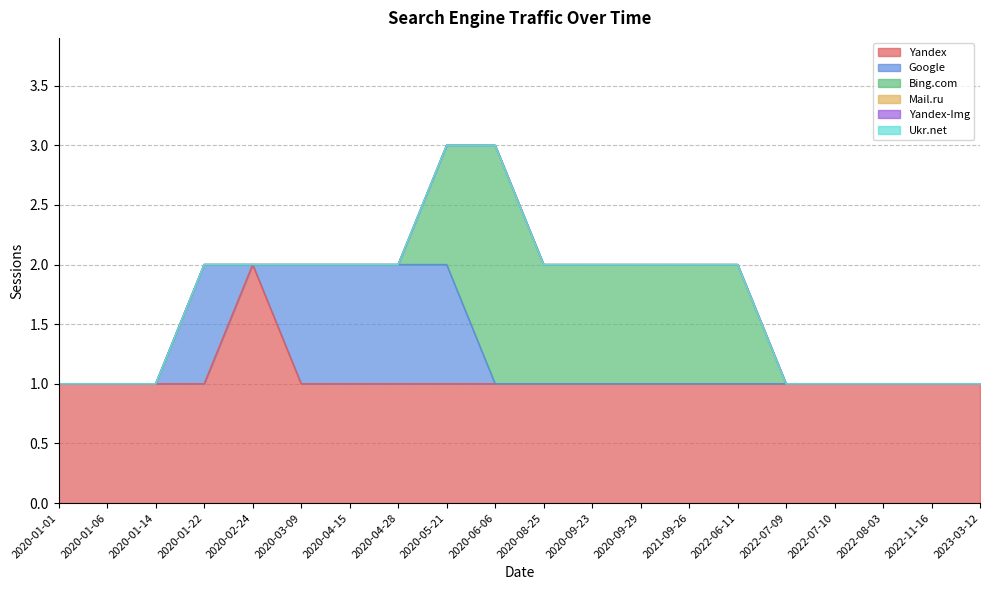

Does the chart display data point markers on the line(s)?

No